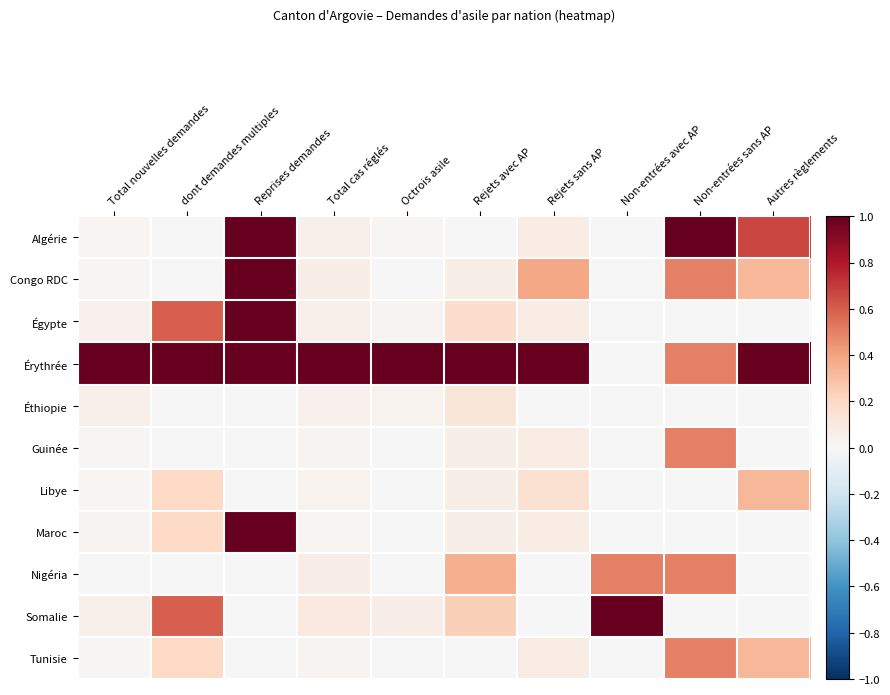

How many series are shown in this chart?

11